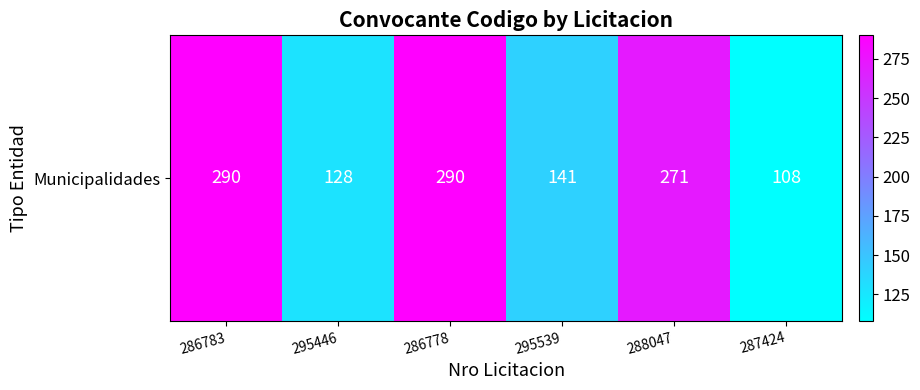

Reading left to right, list all the values displayed in this chart.

290	128	290	141	271	108